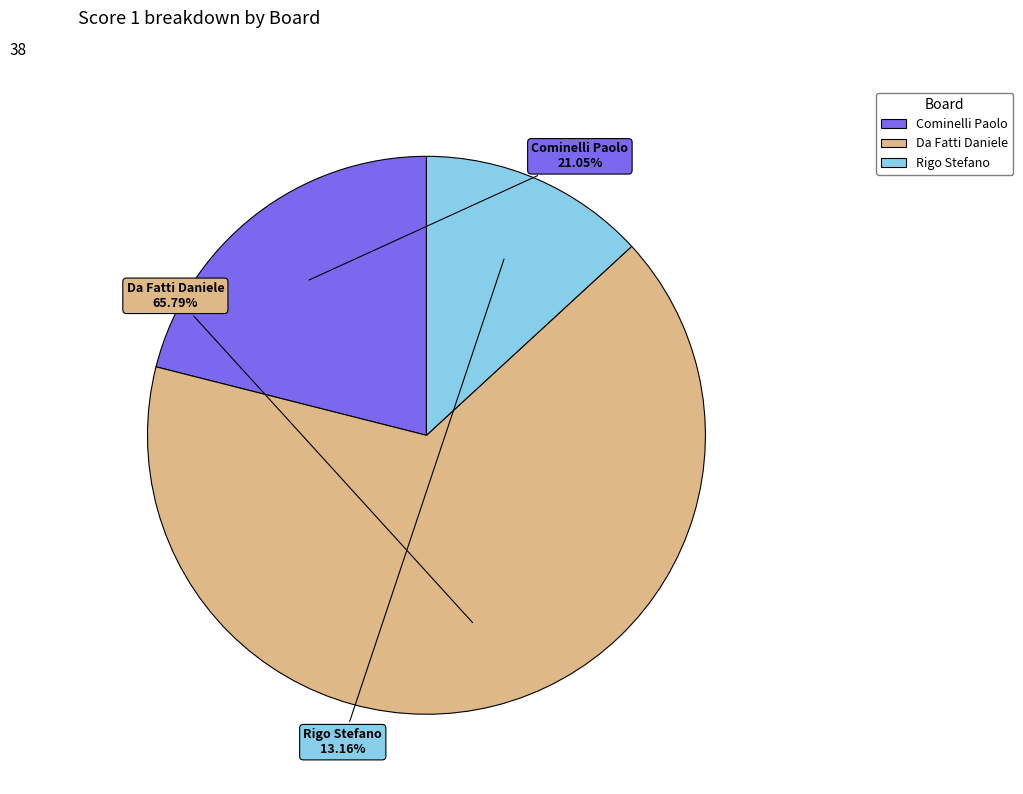

Does any single category account for the majority?

Yes